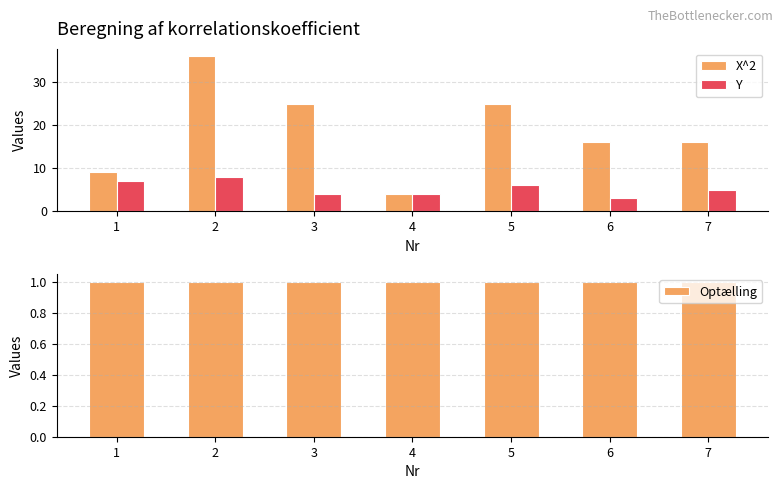

What is the average value of the Optælling series?

1